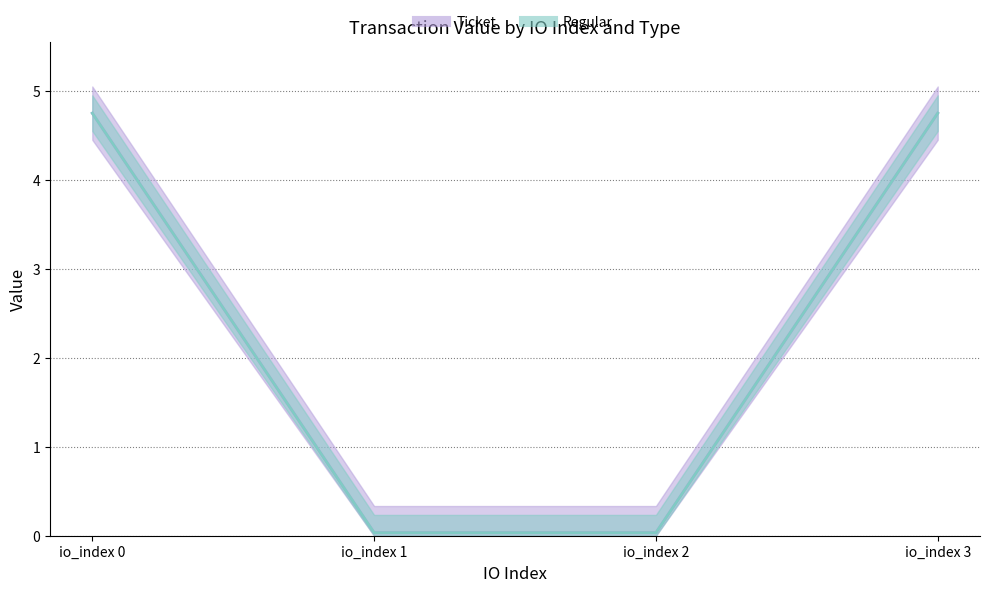

Is it true that Regular equals 0.0 at io_index 2?

True